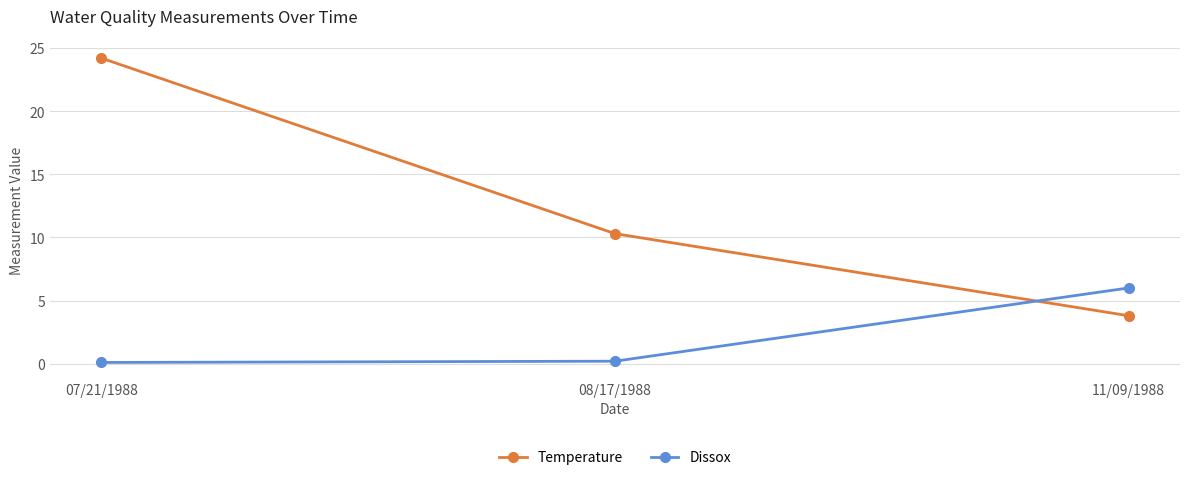

At how many categories does at least one series exceed 18?

1